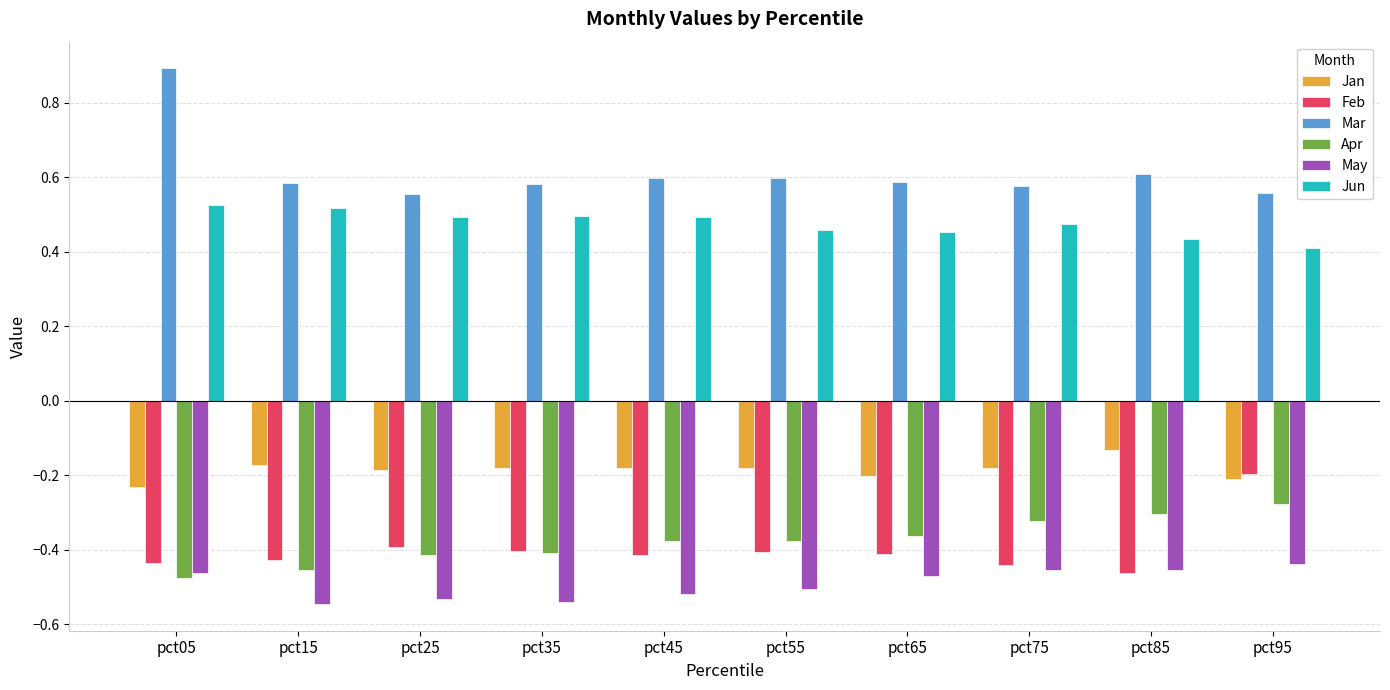

Which series has the widest spread of values?

Mar